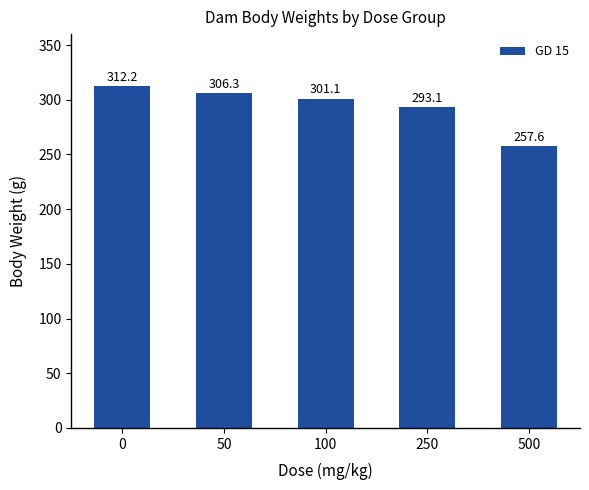

True or false: the data shows 257.6 at 500.

True